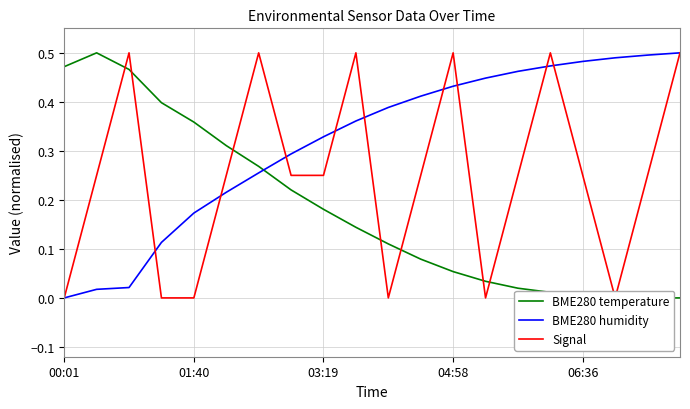

Which series ends up on top after the final intersection of BME280 temperature and Signal?

Signal